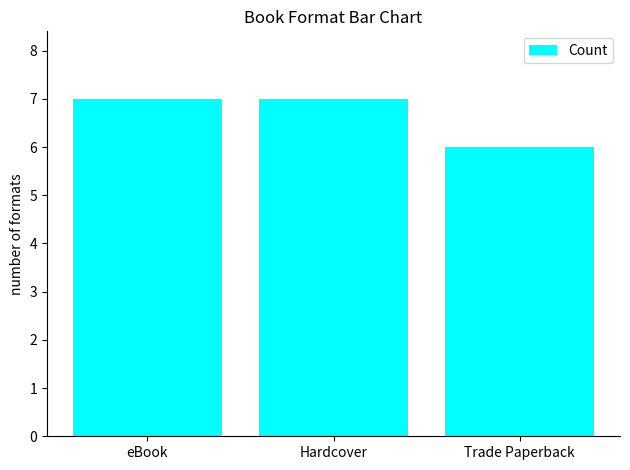

The value at Hardcover is 3. True or false?

False